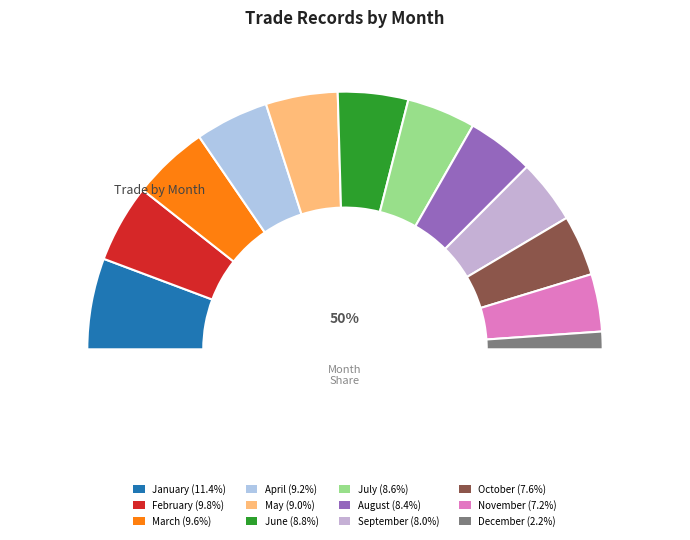

Is there a majority slice in this chart?

No